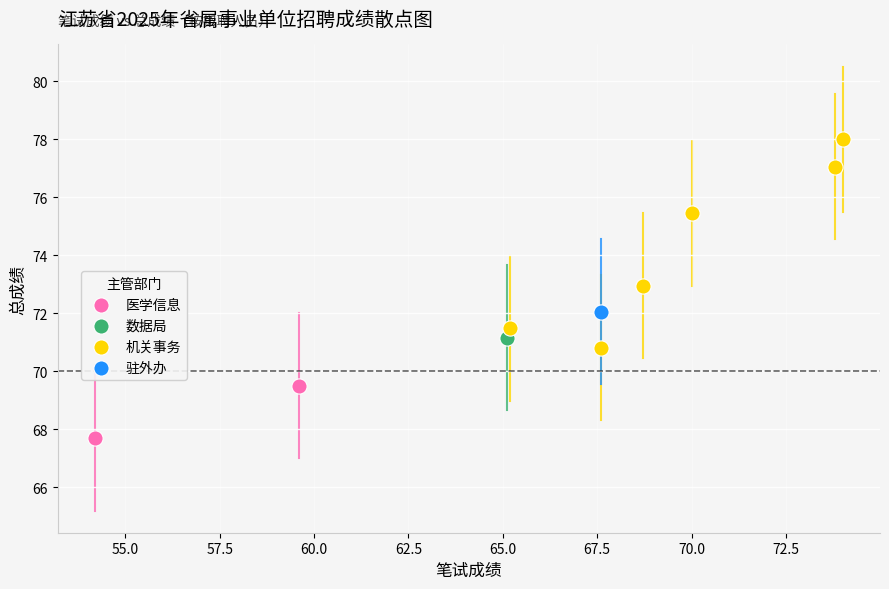

Which series contains the lowest Y value?

医学信息